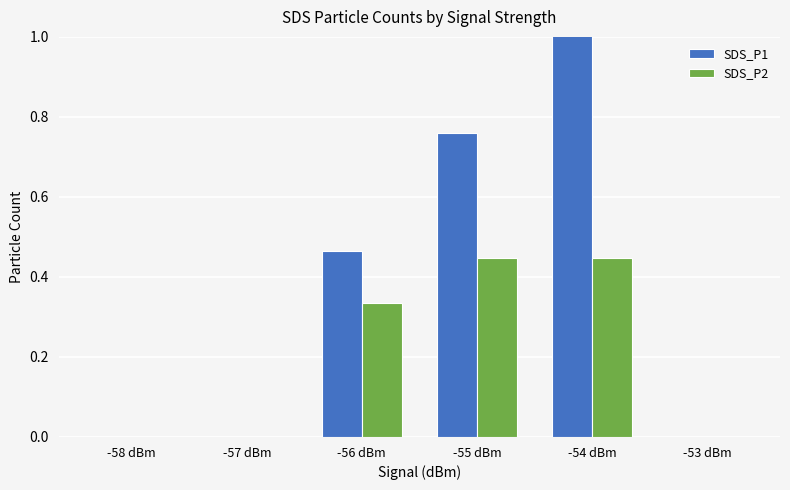

At which category is the sum across all series the highest?

-54 dBm